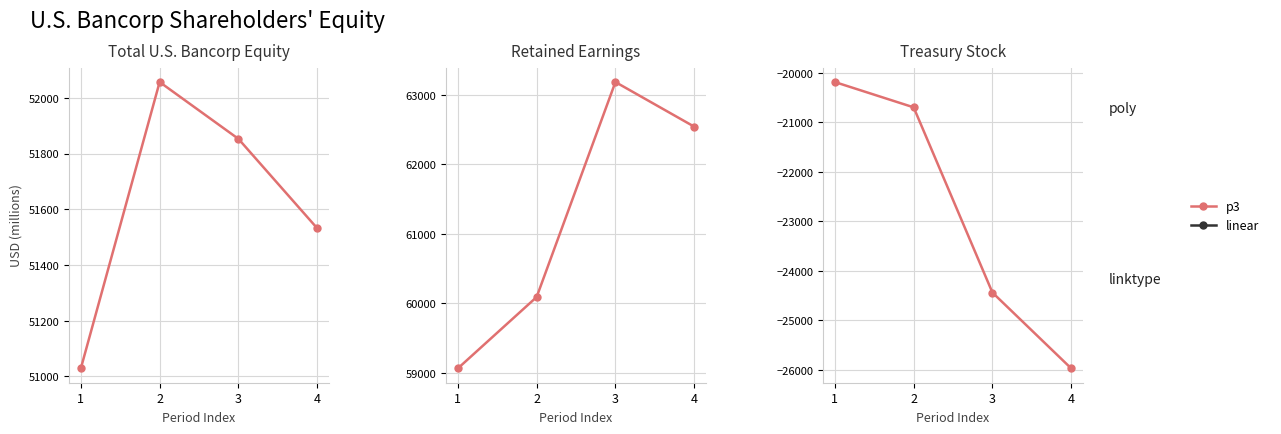

Rank the series by their maximum value, from lowest to highest.

Treasury Stock, Total Equity, Retained Earnings